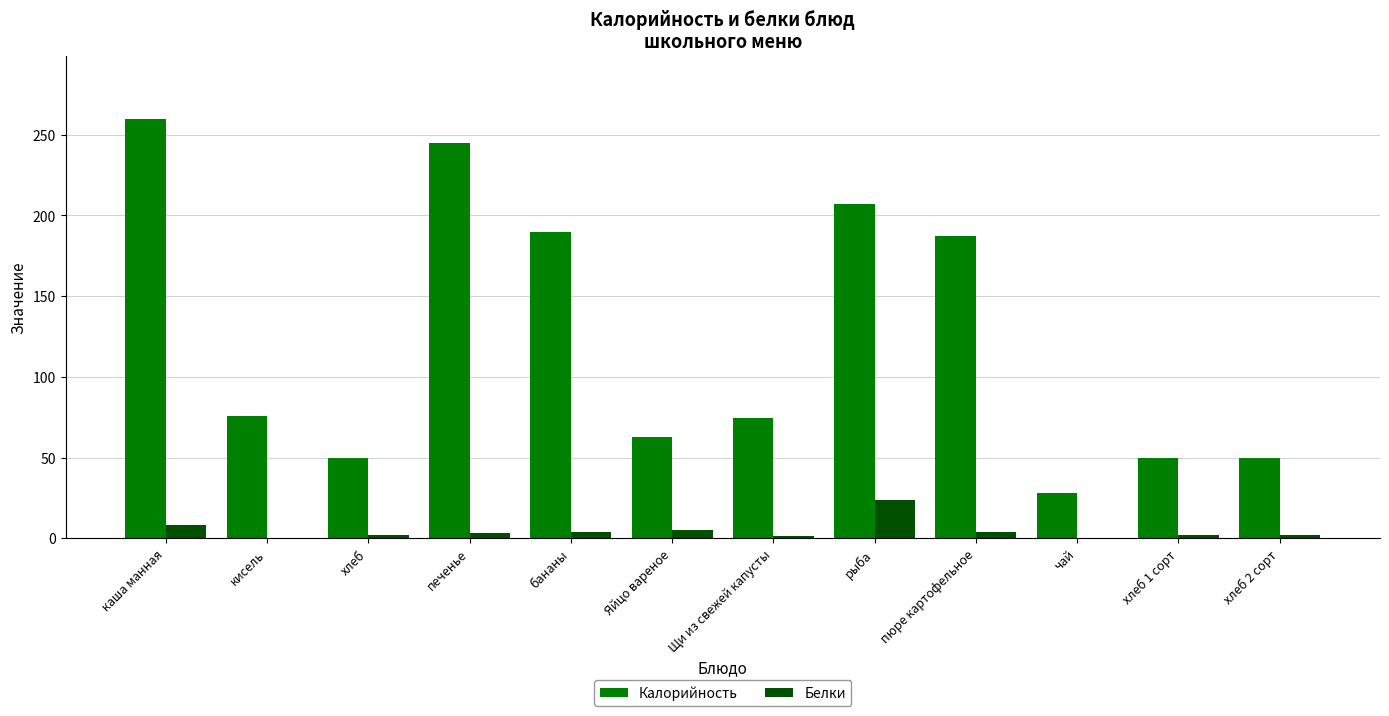

What is the highest value of the Калорийность series?

260.0